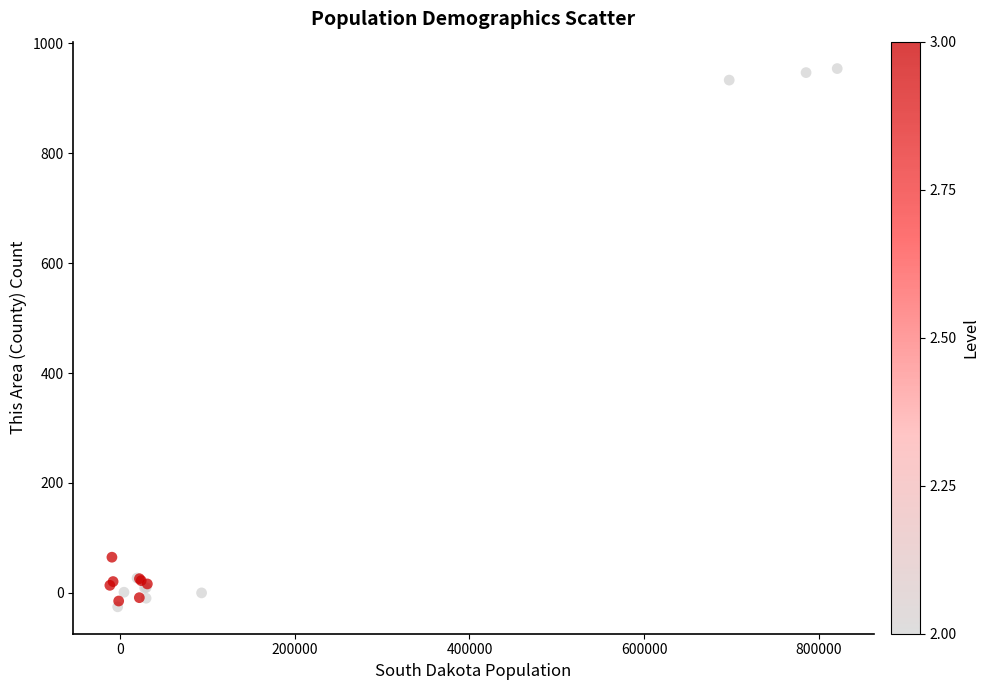

What Y value in the scatter plot is closest to 464?

64.9